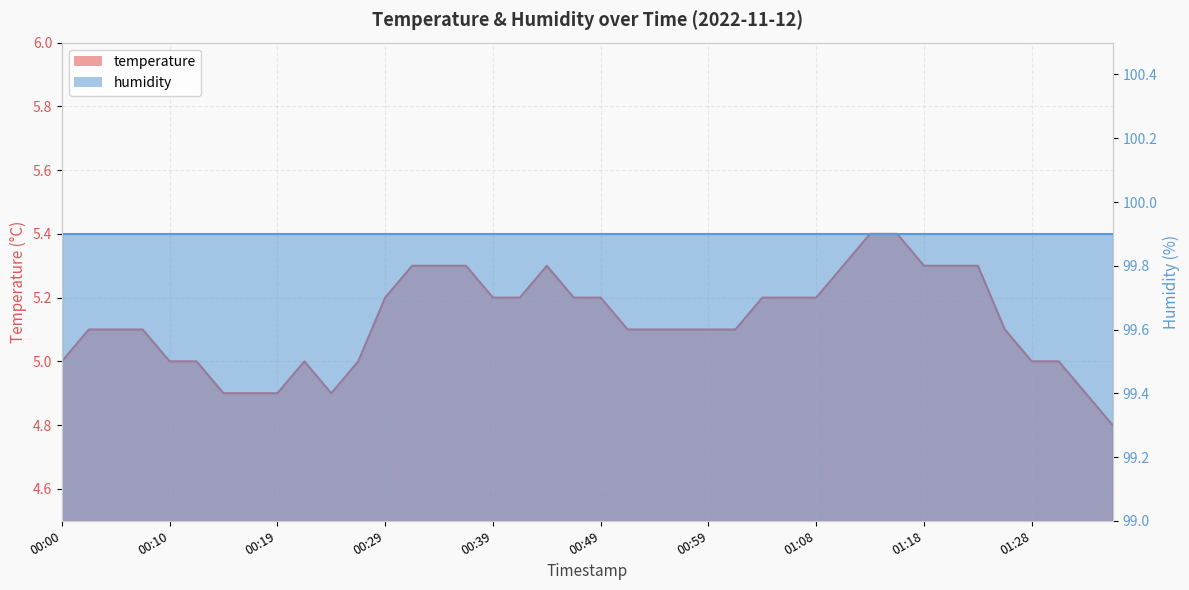

At which category does the chart reach its peak across all series?

01:13